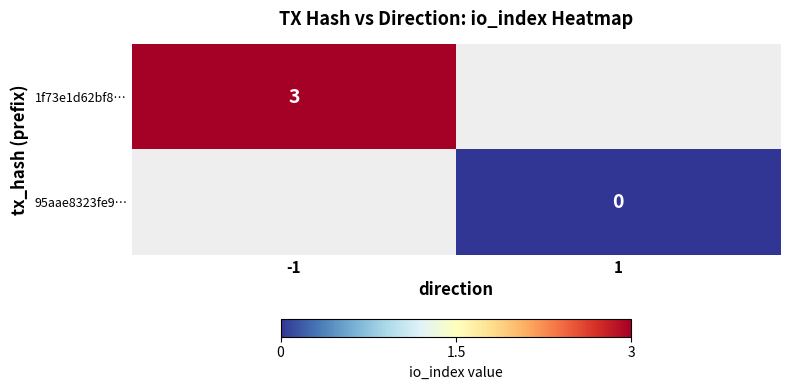

Count the number of categories in the chart.

2